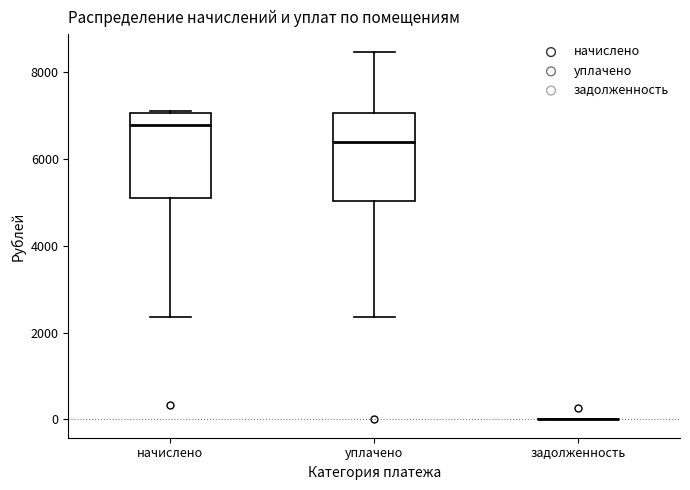

Reading left to right, read every box against the y-axis: the position of its median line, the range the box covers, and the ends of its whiskers. The values are not printed on the chart, so give them approximately, as read against the axis.

начислено: median 6800, box 5200 to 7000, whiskers 2400 to 7200
уплачено: median 6400, box 5000 to 7000, whiskers 2400 to 8400
задолженность: box collapsed to a line at 0, whiskers 0 to 0